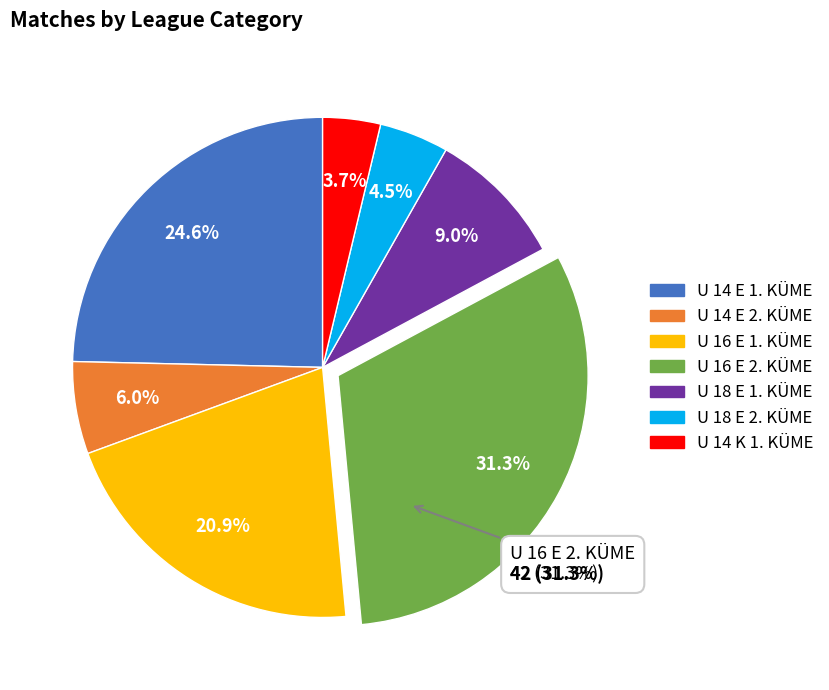

To the nearest percent, what percentage of the pie is U 14 K 1. KÜME?

4%